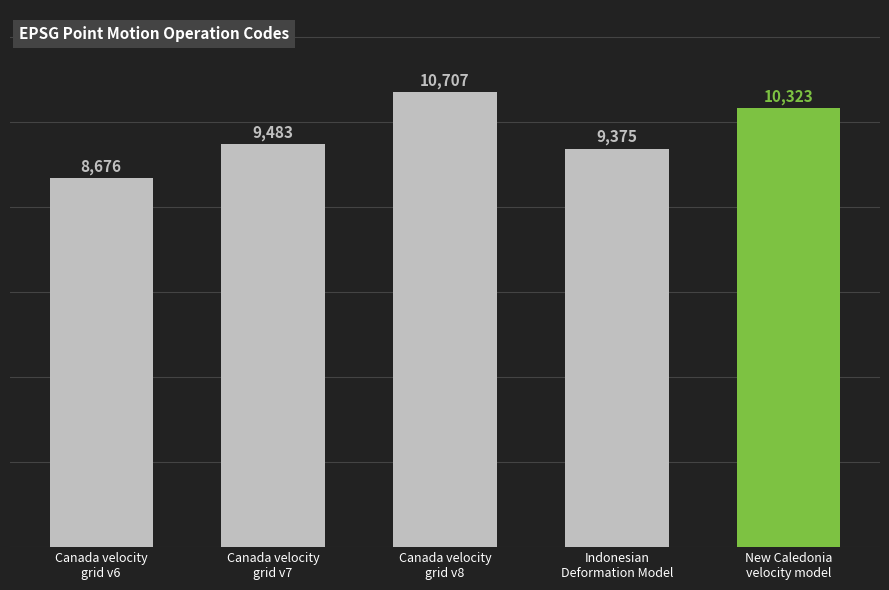

Is it true that the value at Indonesian
Deformation Model is 9375?

True